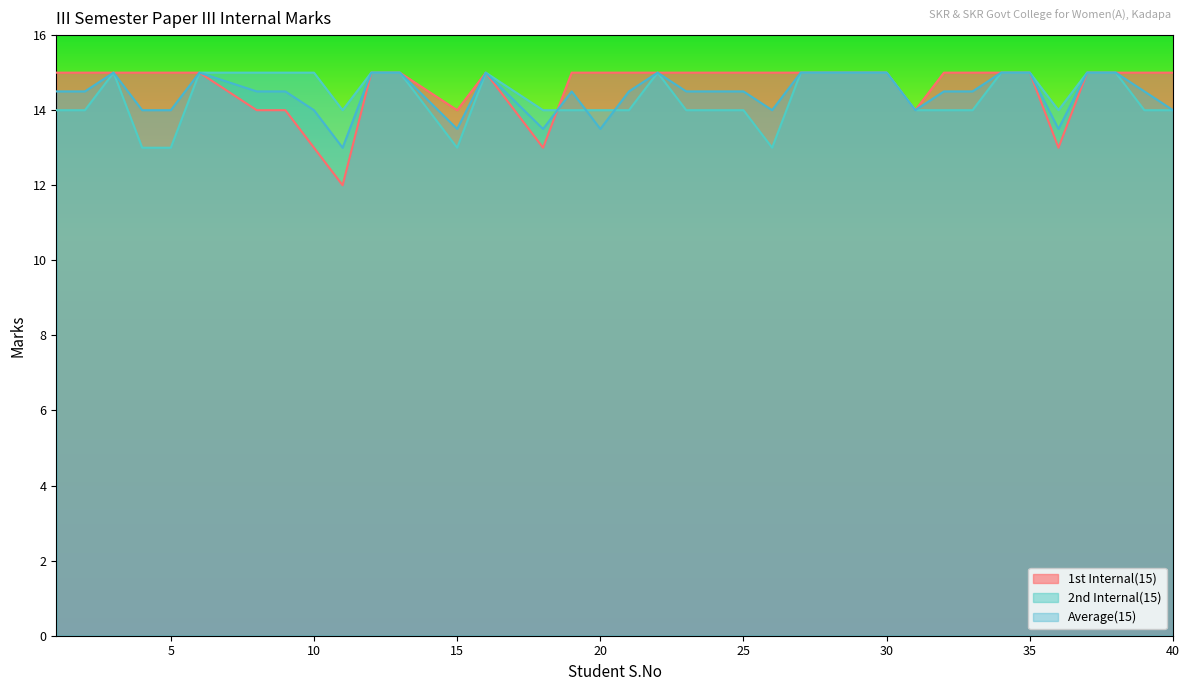

Where does the 2nd Internal(15) series first go above 14?

3